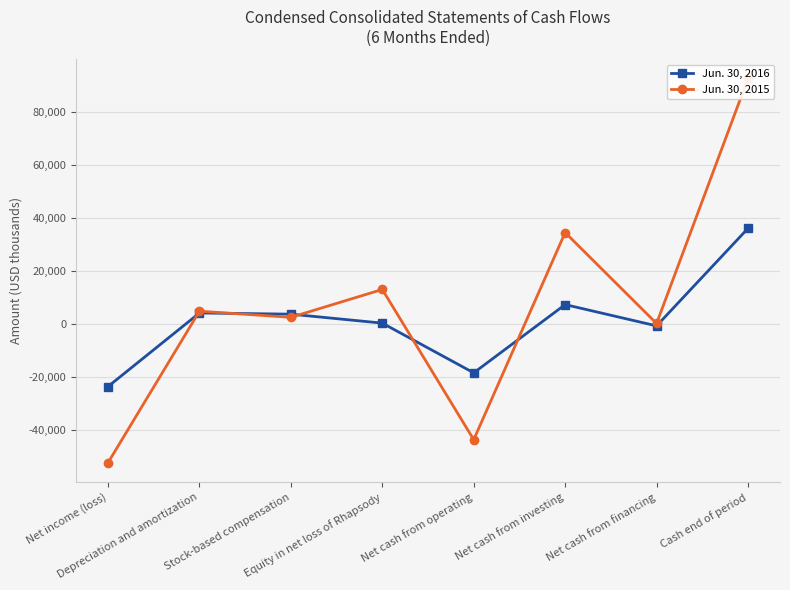

At which category is the sum across all series the highest?

Cash end of period